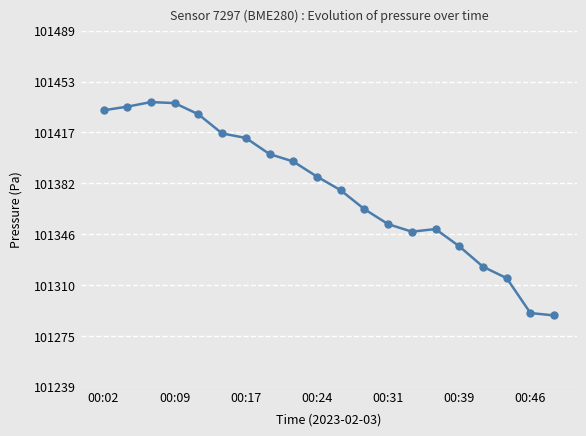

True or false: there are more than 0 points higher than both neighbors.

True